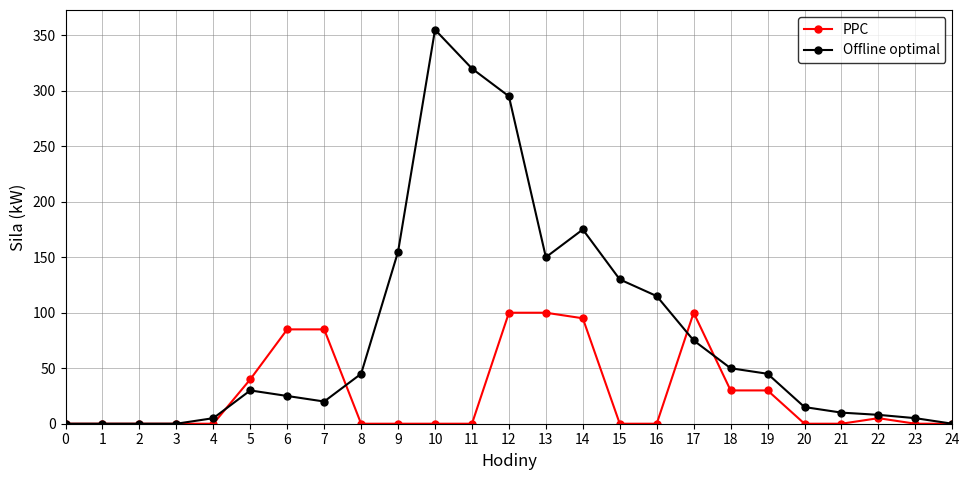

True or false: Offline optimal has more than 2 points higher than both neighbors.

True